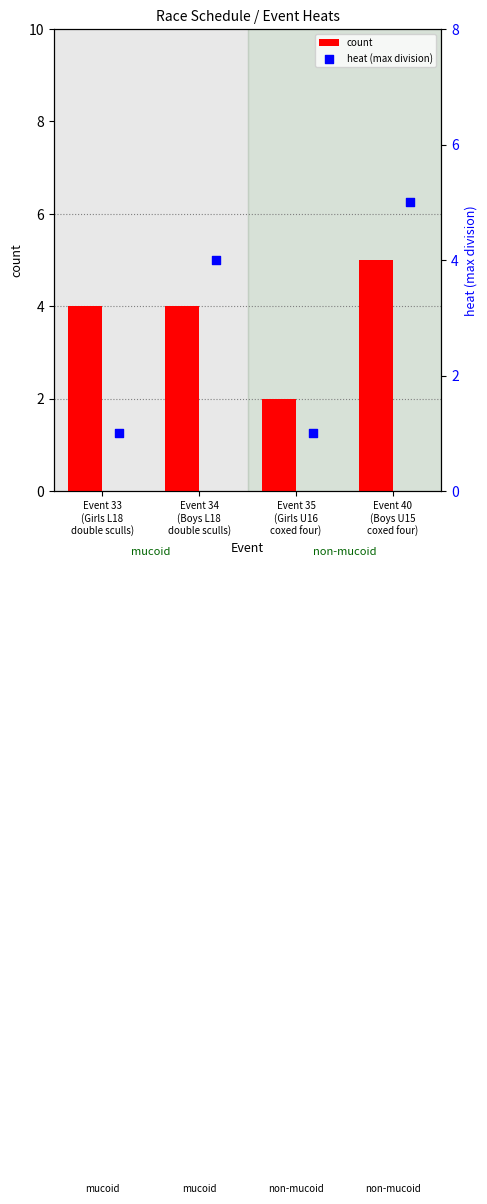

Which series contains the highest Y value?

count